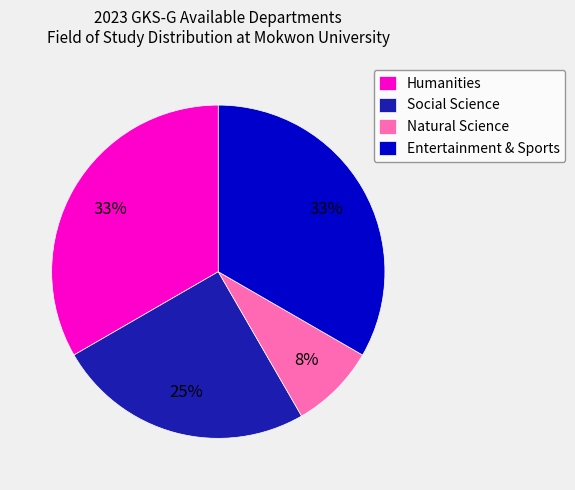

What is the smallest slice in the pie chart?

Natural Science